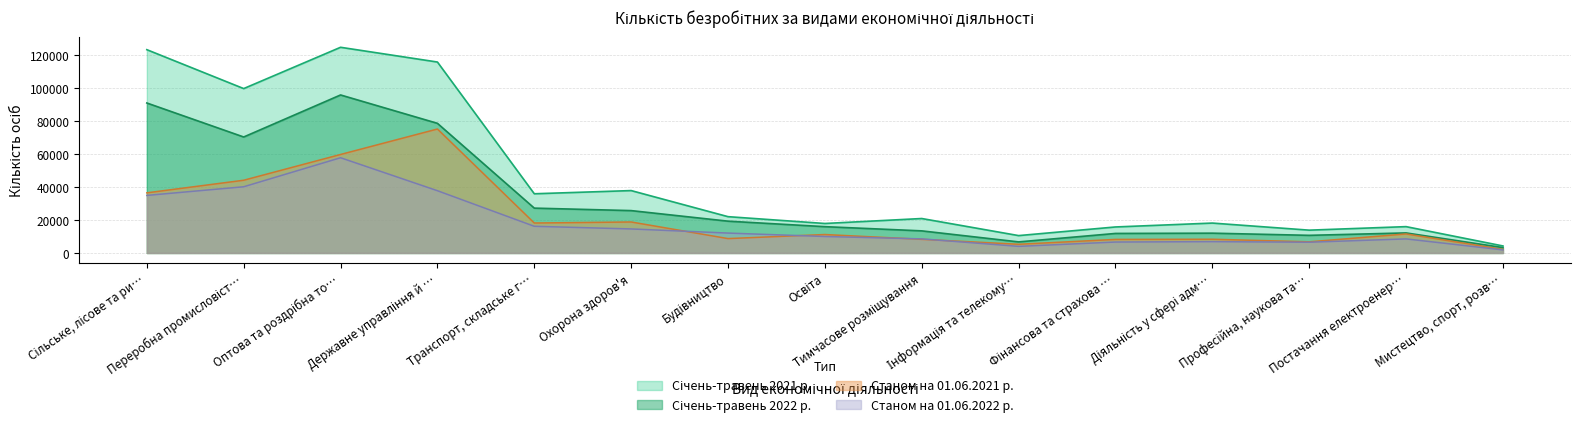

What are all the series names shown in the legend?

Станом на 01.06.2021 р., Станом на 01.06.2022 р., Січень-травень 2021 р., Січень-травень 2022 р.